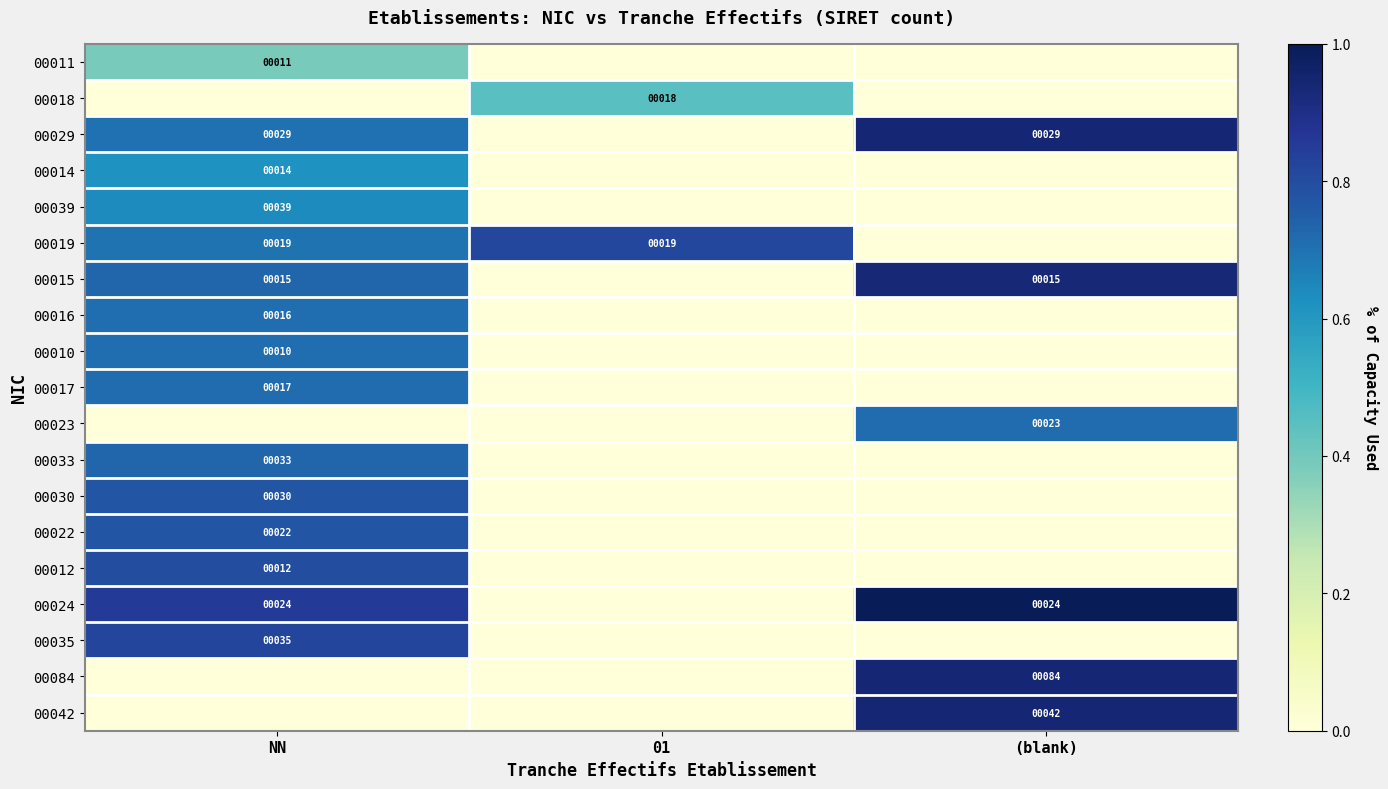

How many distinct data groups are displayed?

19